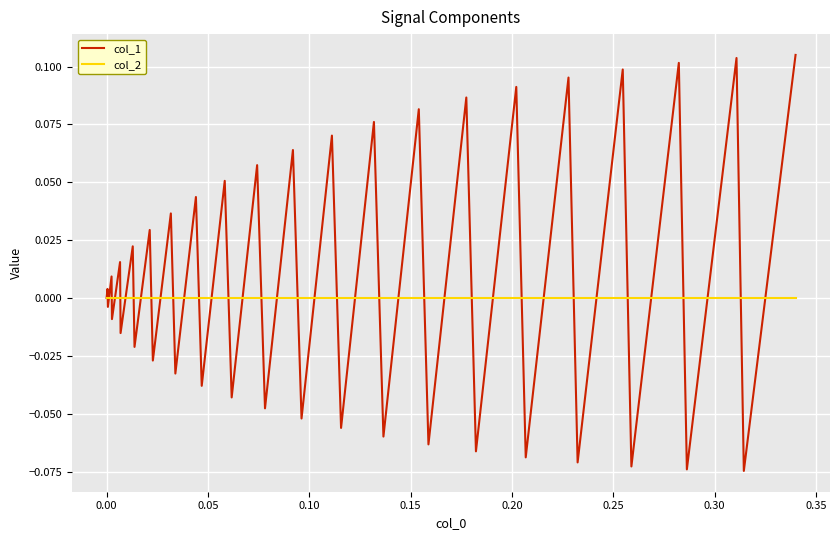

Rank the series by their average value, from highest to lowest.

col_1, col_2